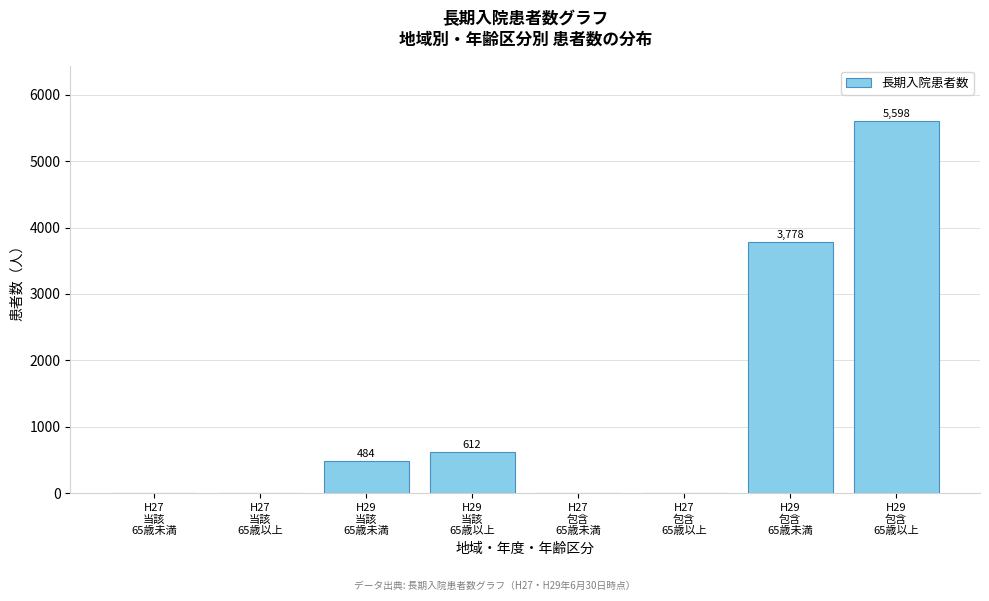

What is the maximum value shown in the chart?

5598